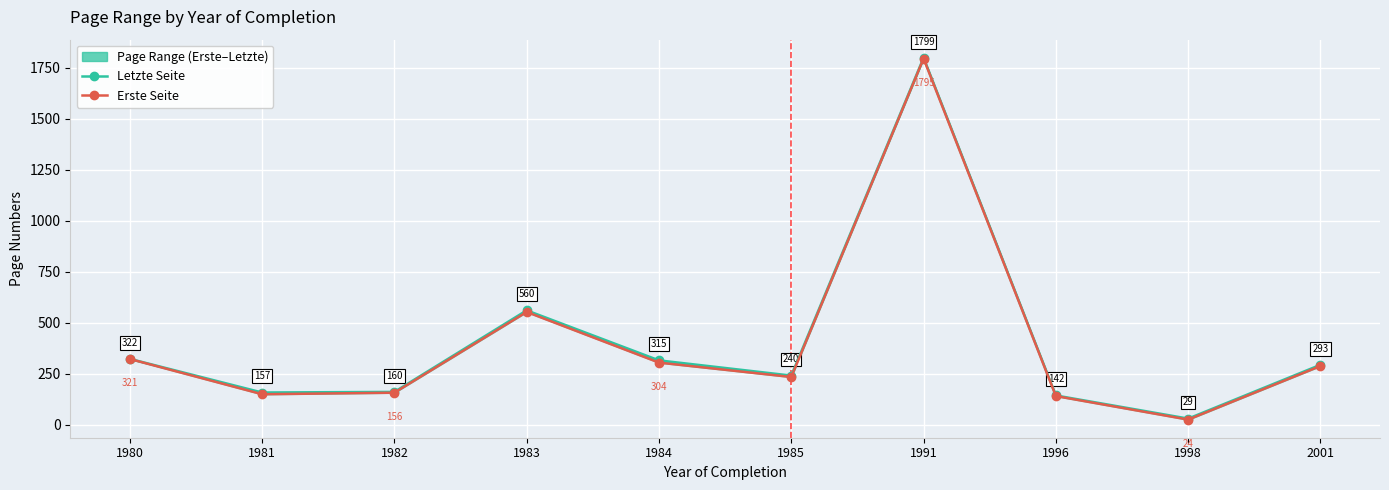

Which series has the largest total across all categories?

Letzte Seite